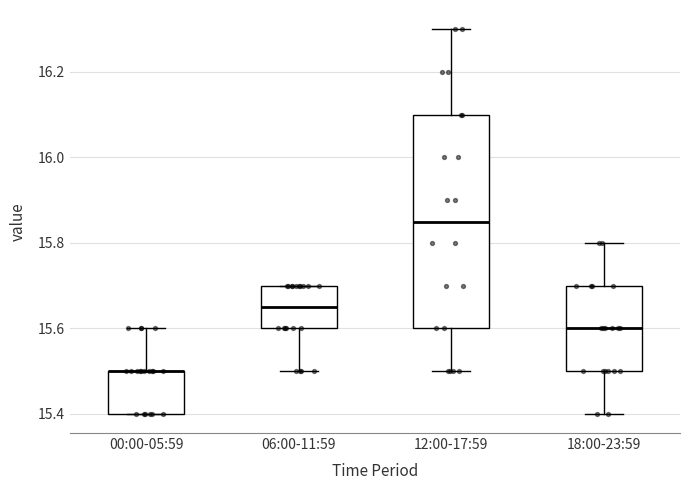

Comparing the boxes themselves (not the whiskers), which one is the tallest?

12:00-17:59